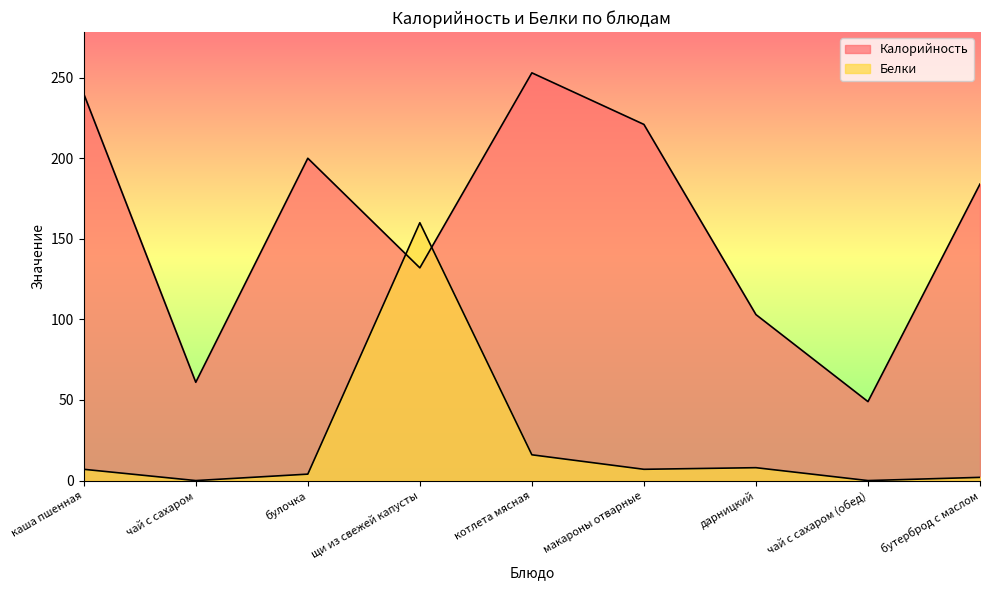

Does the chart display data point markers on the line(s)?

No